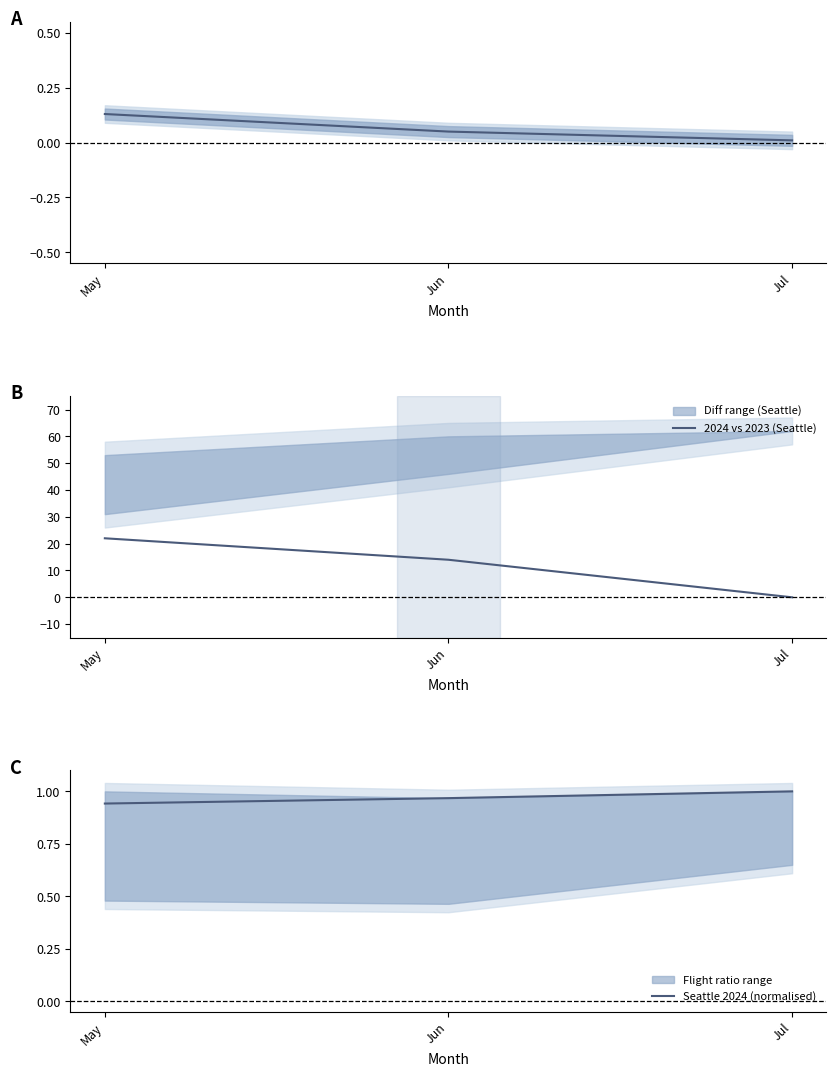

Reading right to left, transcribe all the data shown in this chart.

Diff 2024 vs 2023 (norm): Jul=0.0	Jun=0.1	May=0.1
2024 vs 2023 (Seattle): Jul=0.0	Jun=14.0	May=22.0
Seattle 2024 (normalised): Jul=1.0	Jun=1.0	May=0.9